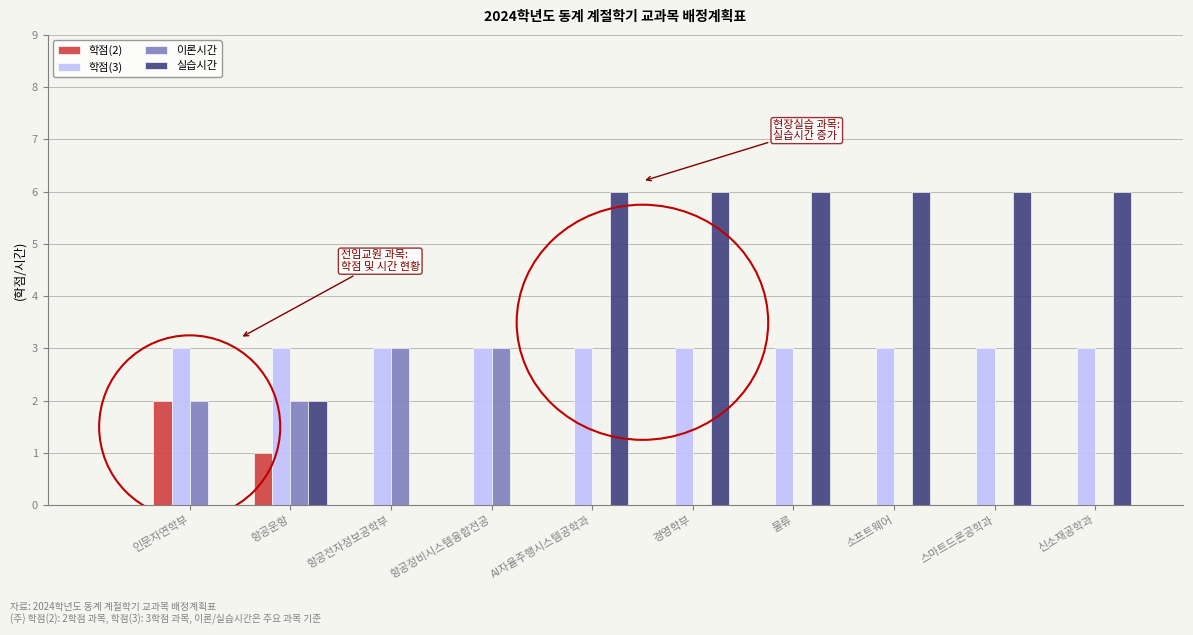

At which label does 학점(2) reach its peak?

인문자연학부